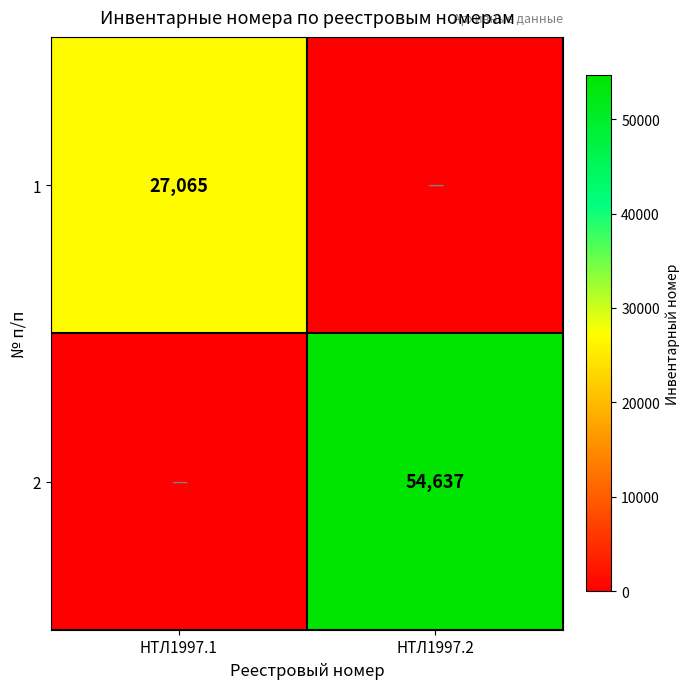

Is the value of 2 at НТЛ1997.2 greater than the value of 1 at НТЛ1997.1?

Yes